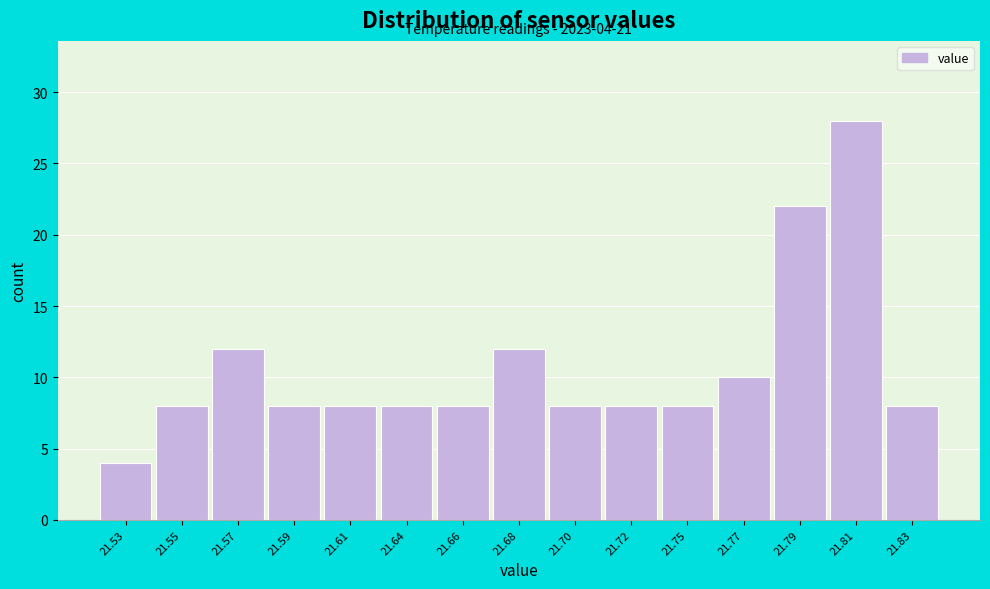

Reading left to right, extract all data points from this chart.

4	8	12	8	8	8	8	12	8	8	8	10	22	28	8